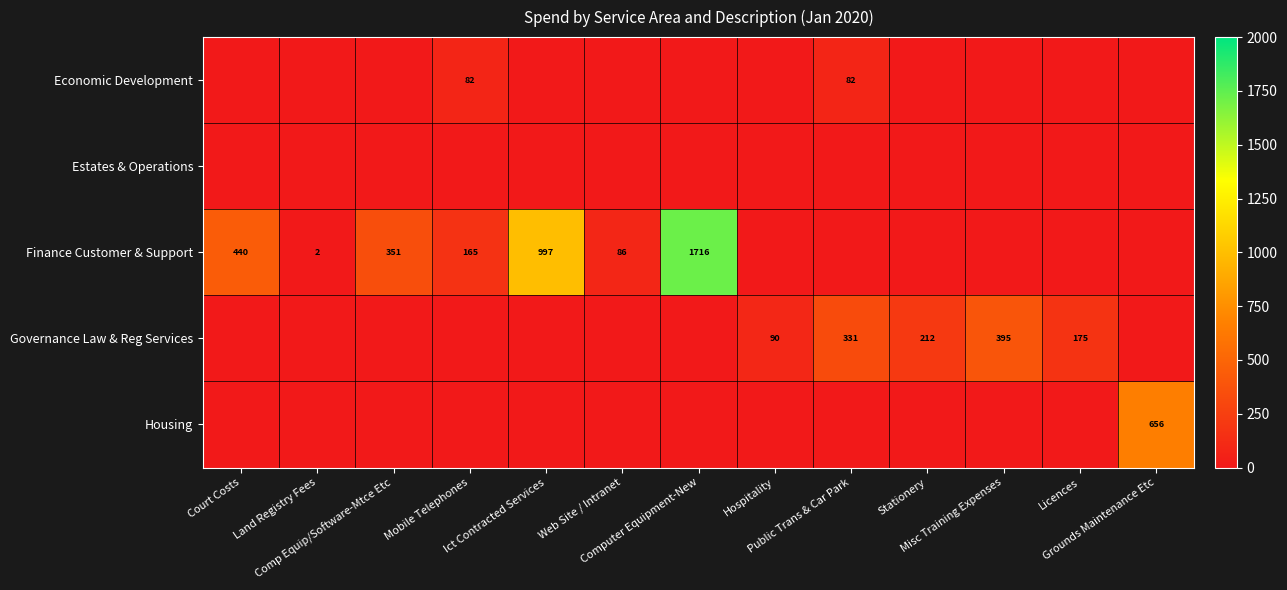

What is the sum of all Finance Customer & Support values?

3756.3